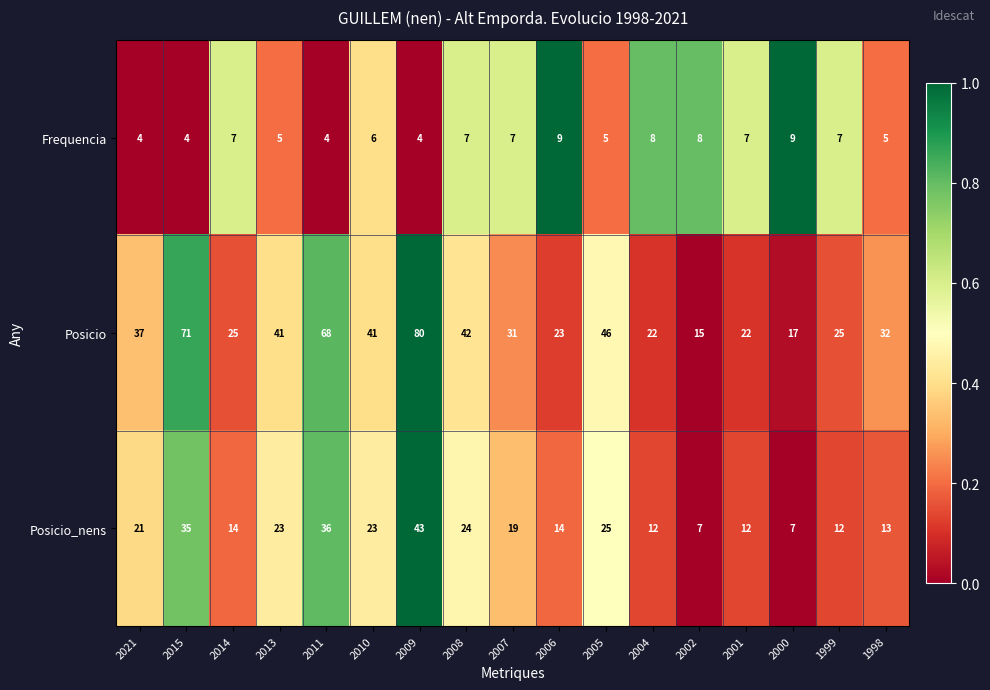

The value of Posicio at 2021 is 55. True or false?

False